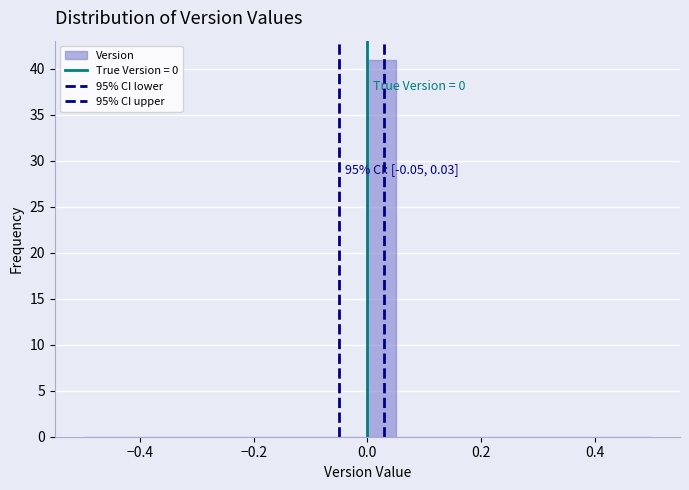

Read against the x-axis, roughly where is the centre of the tallest bar?

0.02